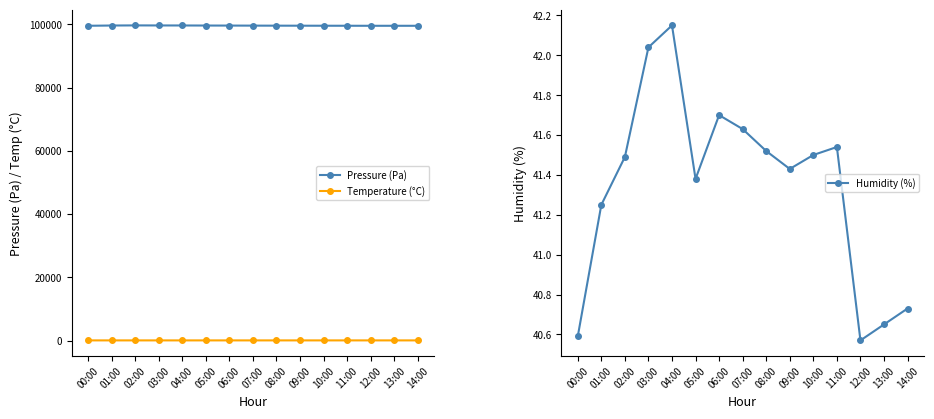

What is the sum of the Temperature (°C) values at 03:00 and 14:00?

64.4